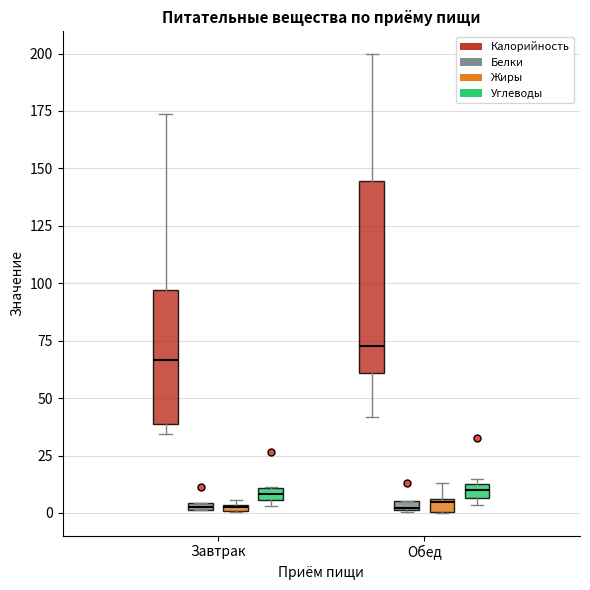

Comparing the boxes themselves (not the whiskers), which one is the tallest?

Обед (Калорийность)